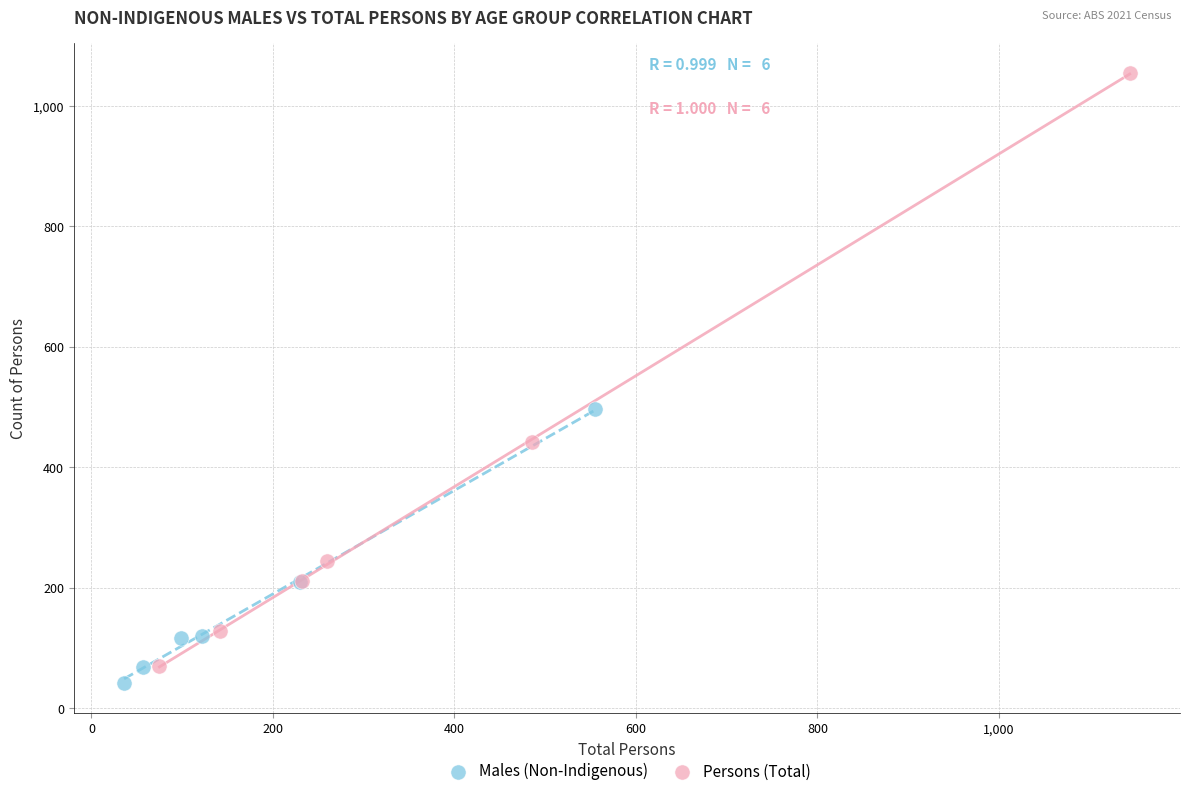

Which series contains the lowest Y value?

Males (Non-Indigenous)